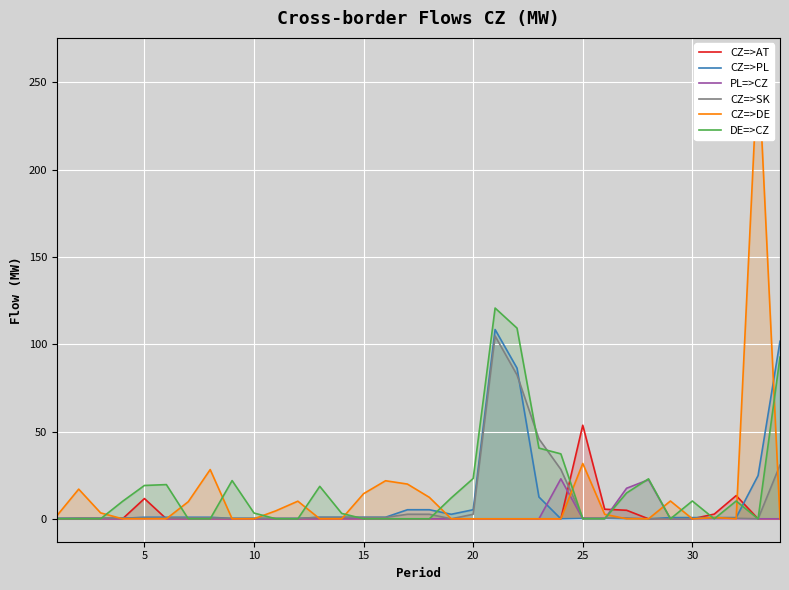

At how many categories does at least one series exceed 55?

4